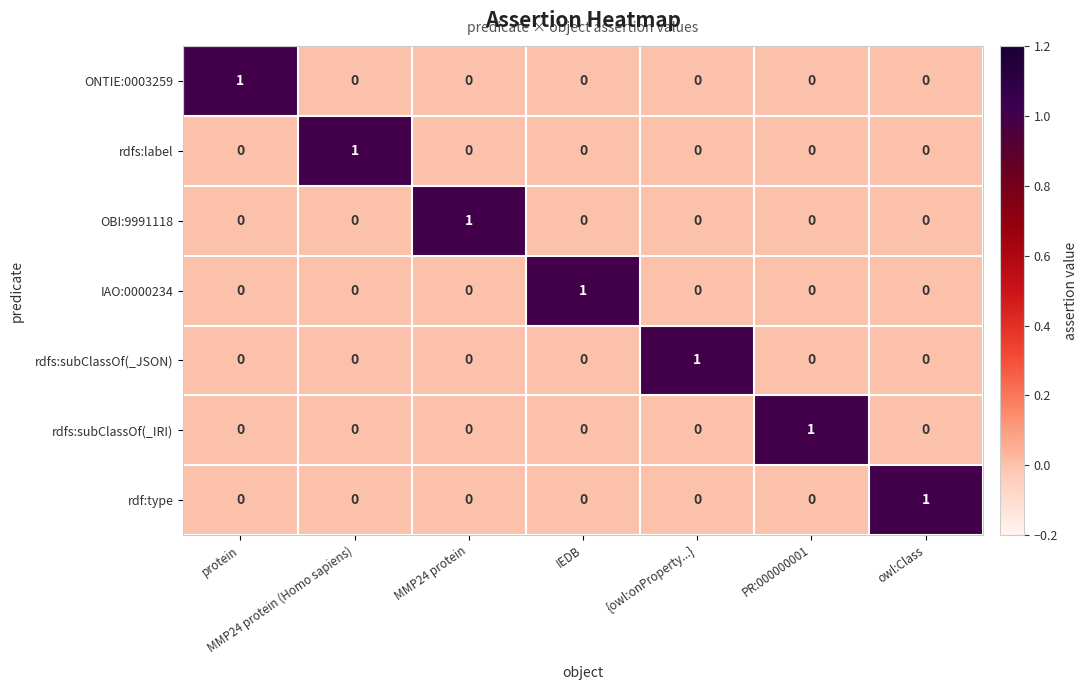

Is it true that rdf:type equals 0 at IEDB?

True